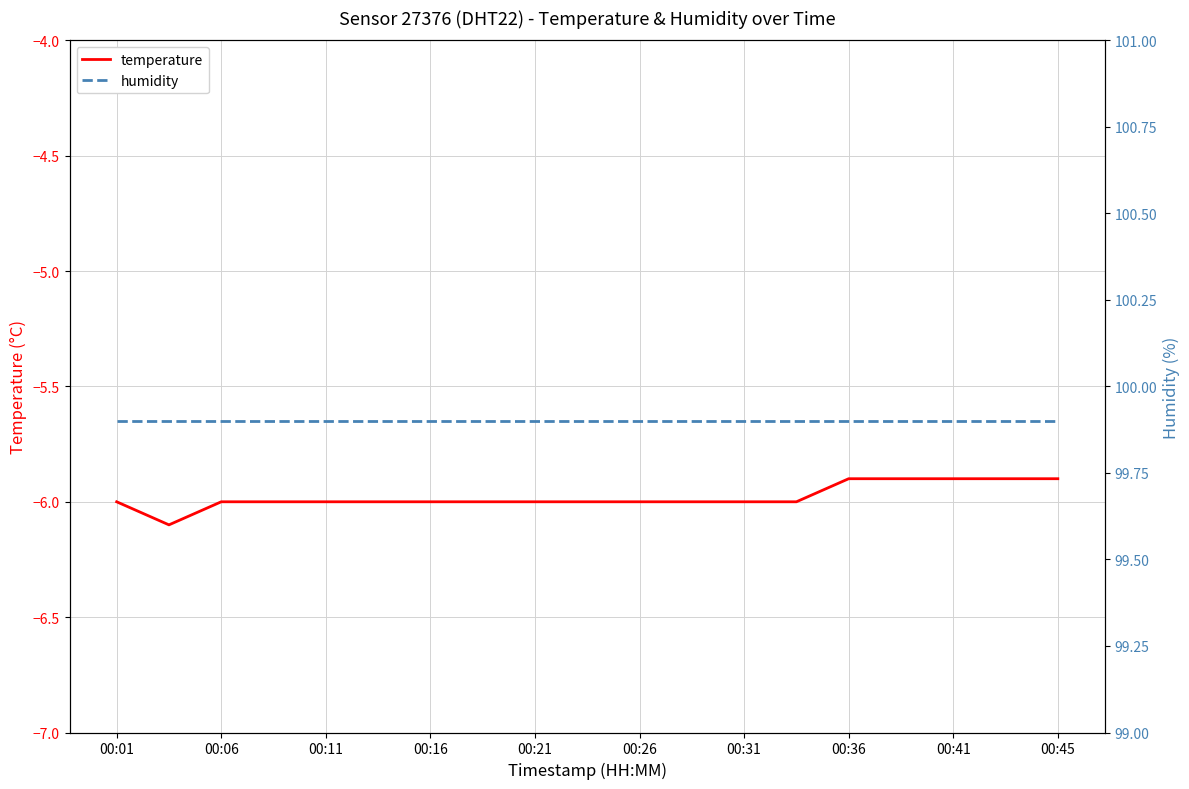

How many values in the temperature series are below -6?

1